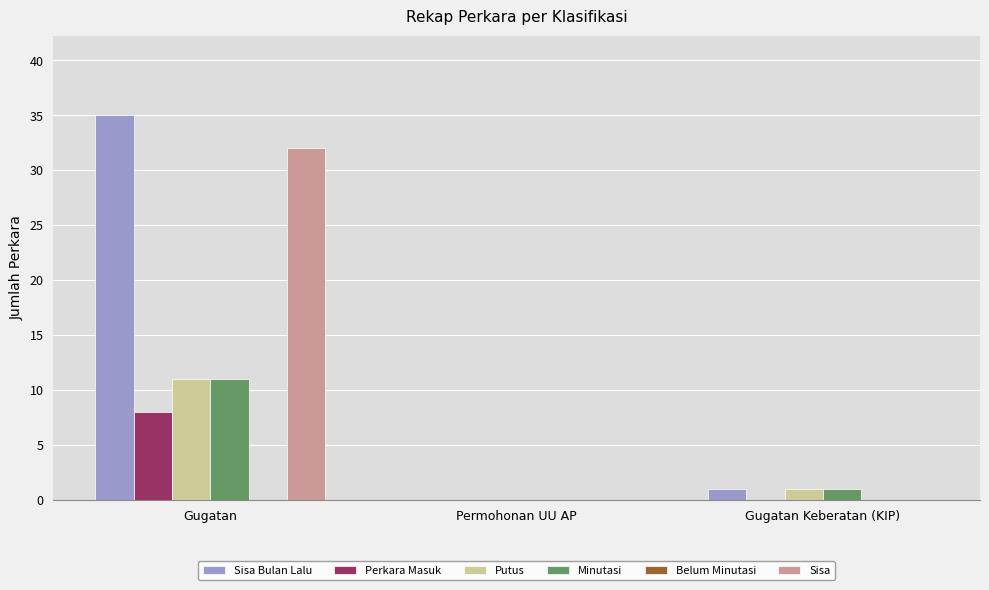

Which series changed the most between Gugatan and Gugatan Keberatan (KIP)?

Sisa Bulan Lalu